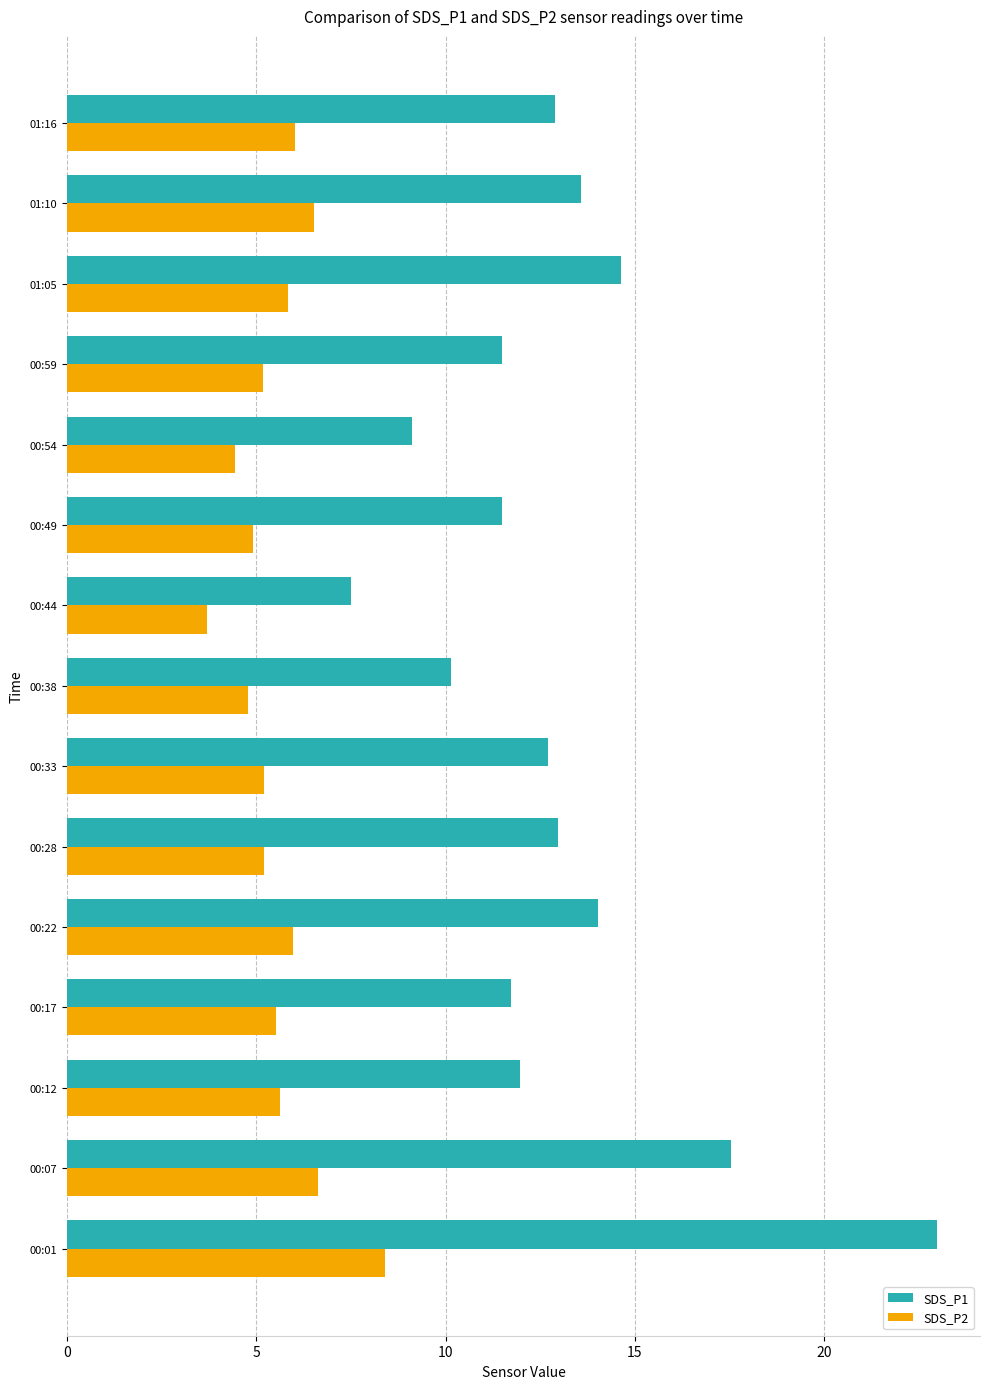

What is the spread (max minus min) of values at 00:17?

6.2